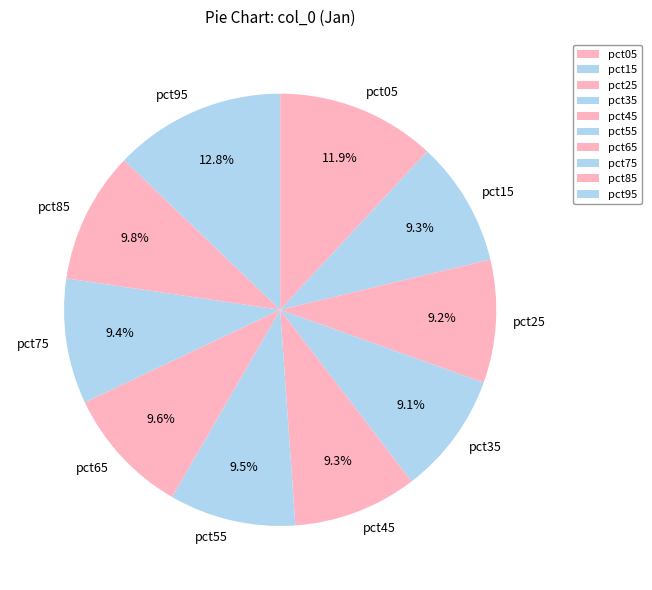

To the nearest percent, what is the difference between the largest and smallest slice percentages?

4%